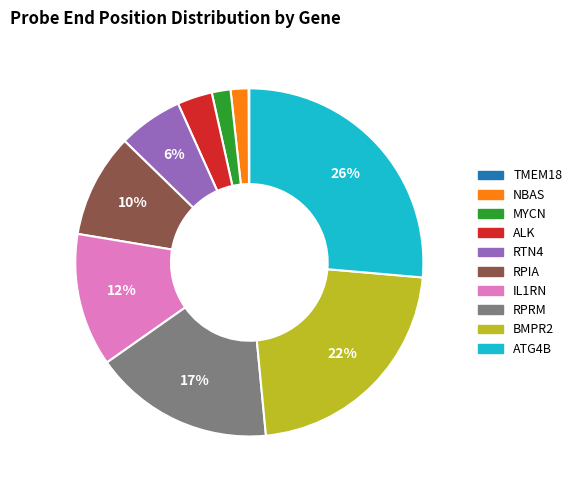

What percentage is the RTN4 slice, to the nearest percent?

6%